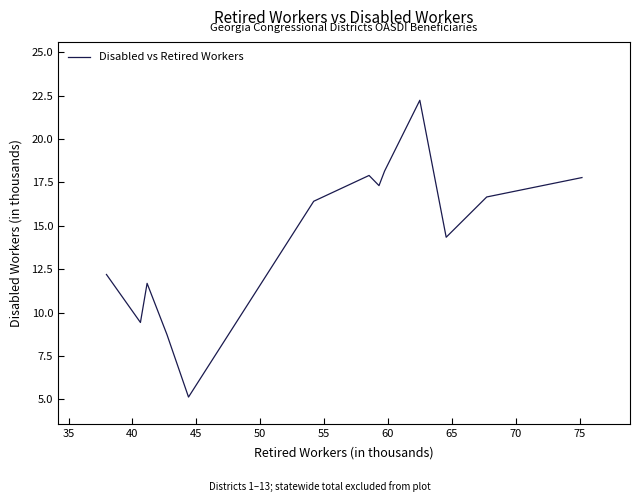

What is the greatest value displayed?

22.2